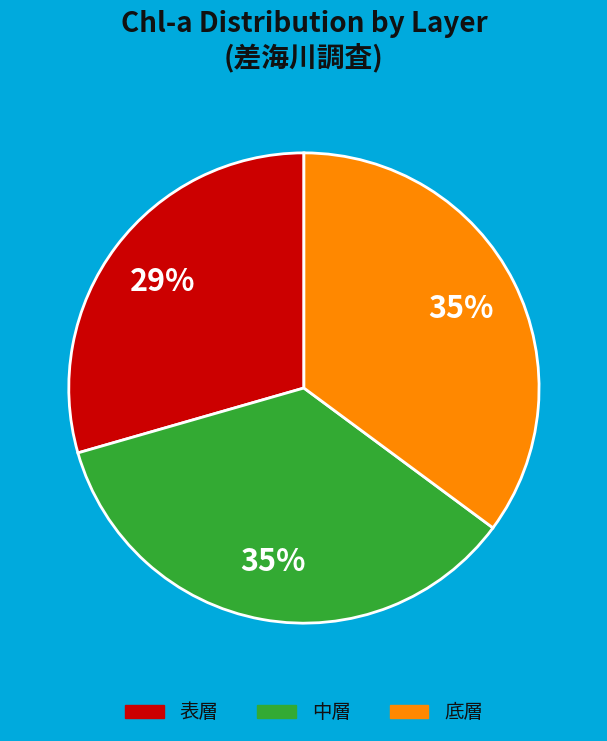

To the nearest percent, what is the average slice percentage?

33%